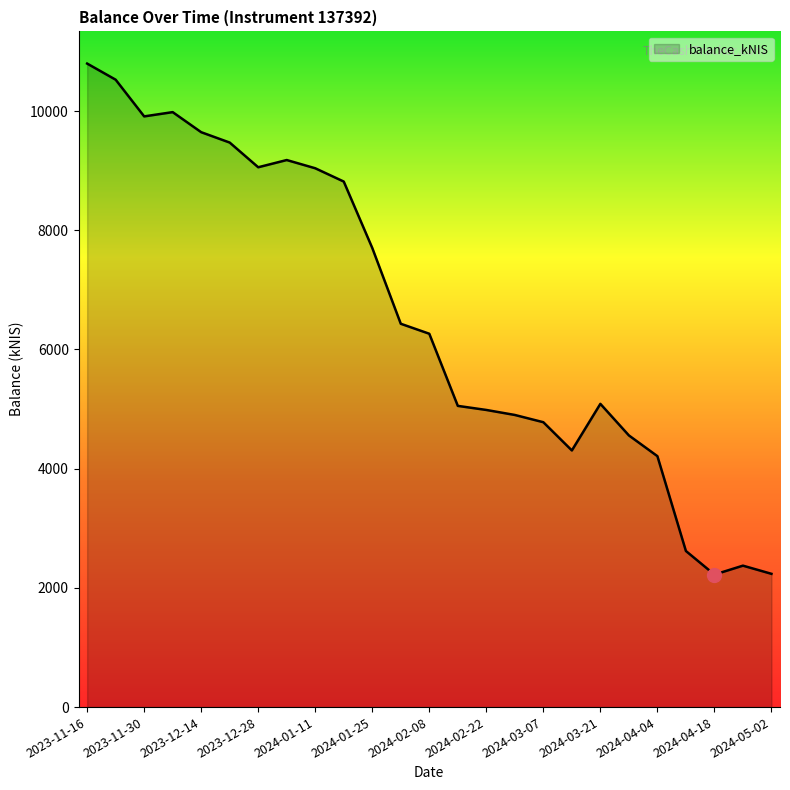

Does the chart have visible grid lines?

No